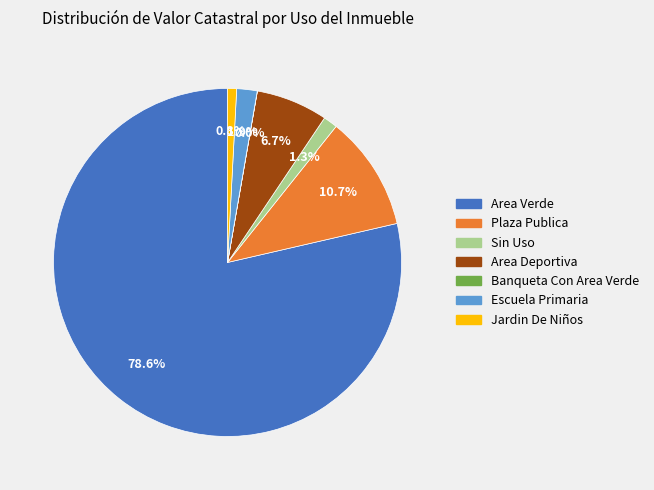

Is the sum of Area Deportiva and Area Verde greater than half?

Yes